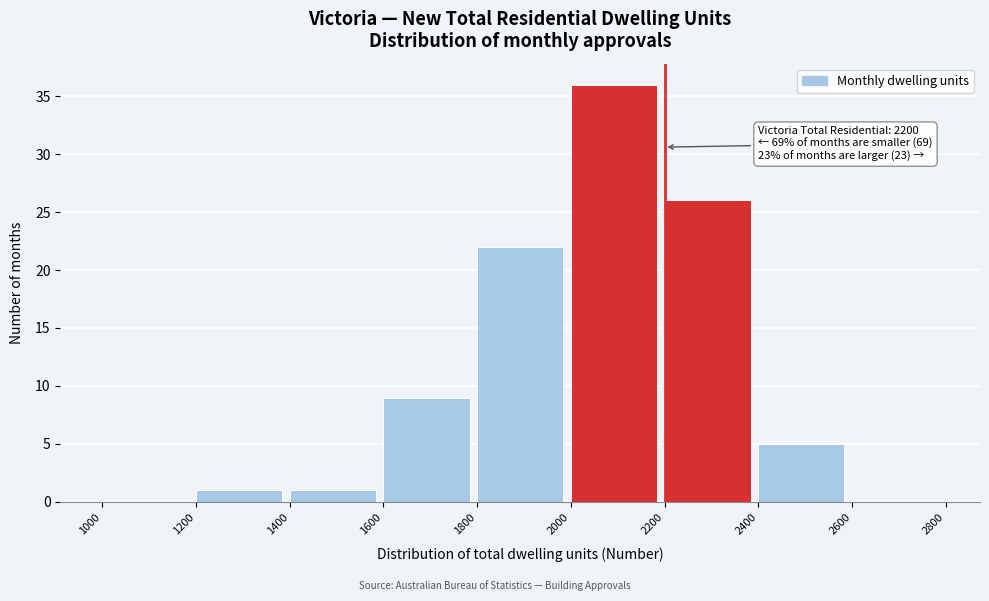

Which range on the x-axis has the tallest bar?

2000 to 2200